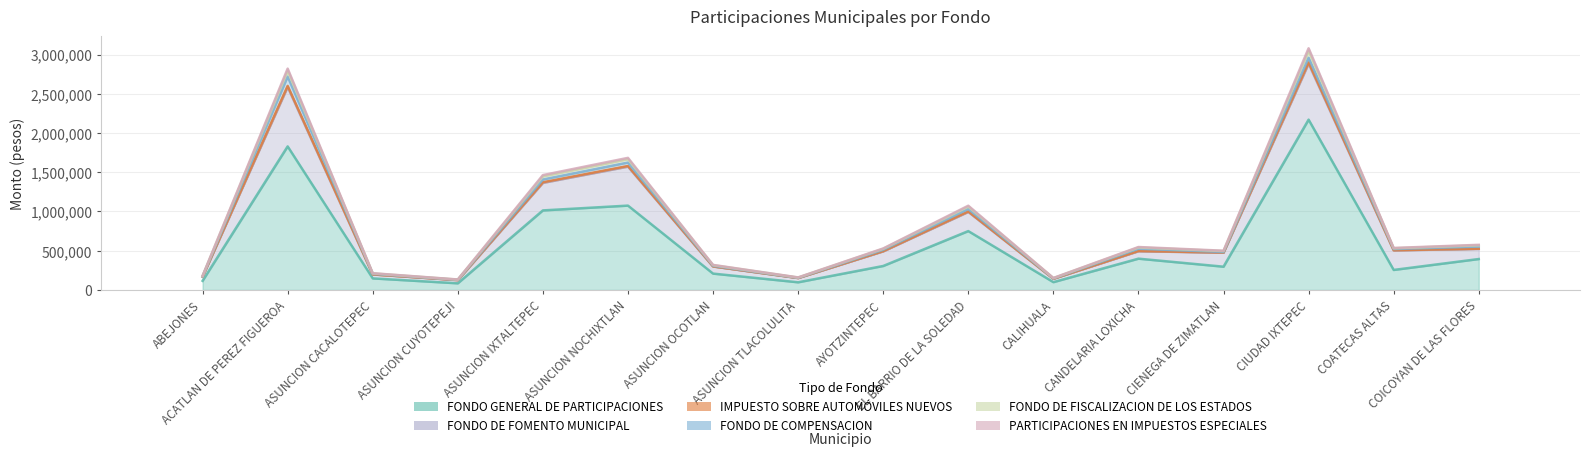

Is the value of FONDO DE FISCALIZACION DE LOS ESTADOS at ACATLAN DE PEREZ FIGUEROA greater than the value of IMPUESTO SOBRE AUTOMÓVILES NUEVOS at ASUNCION CUYOTEPEJI?

Yes